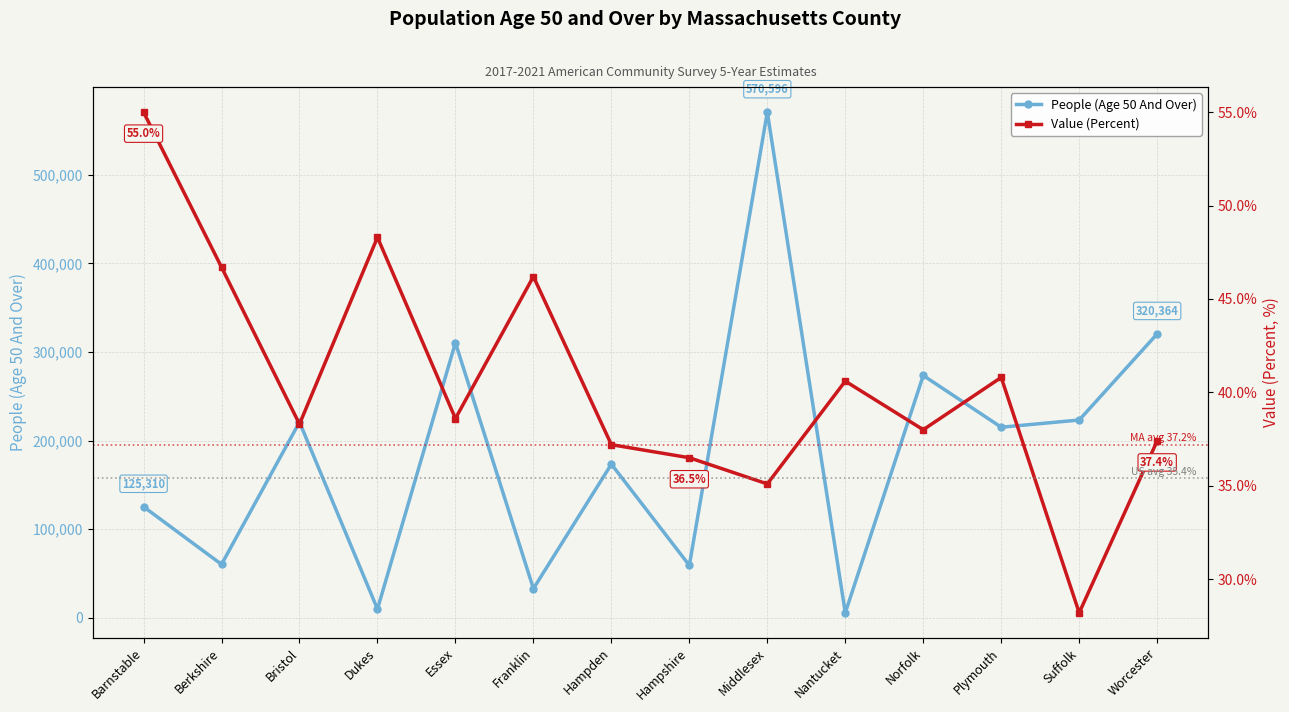

What is the value of the People (Age 50 And Over) point at the 13th from the left?

223147